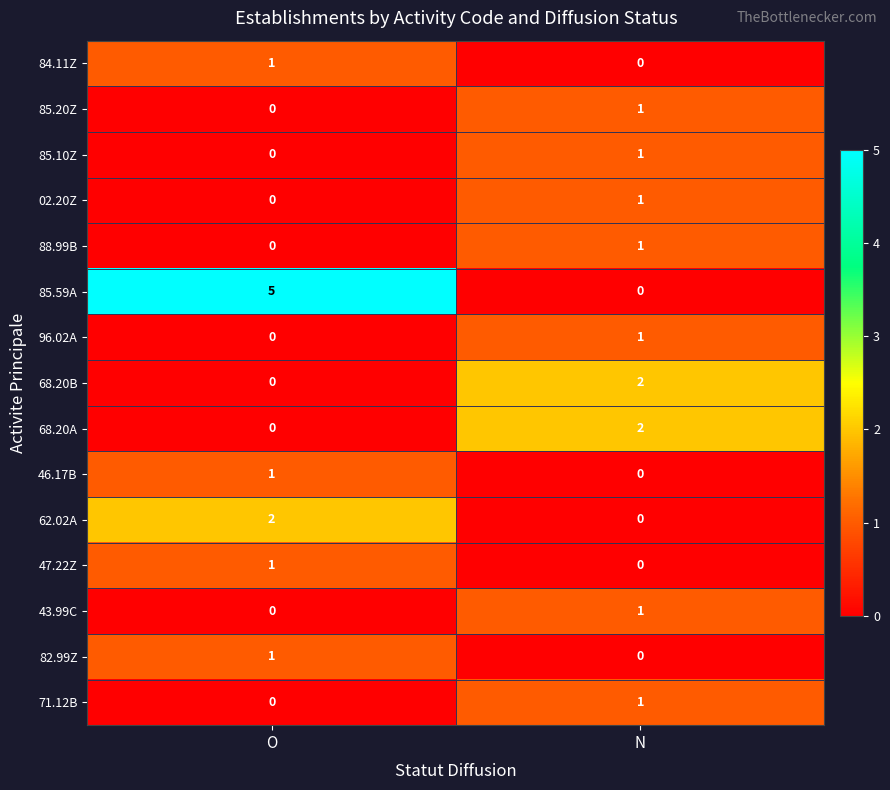

Reading left to right, transcribe all the data shown in this chart.

84.11Z: O=1	N=0
85.20Z: O=0	N=1
85.10Z: O=0	N=1
02.20Z: O=0	N=1
88.99B: O=0	N=1
85.59A: O=5	N=0
96.02A: O=0	N=1
68.20B: O=0	N=2
68.20A: O=0	N=2
46.17B: O=1	N=0
62.02A: O=2	N=0
47.22Z: O=1	N=0
43.99C: O=0	N=1
82.99Z: O=1	N=0
71.12B: O=0	N=1